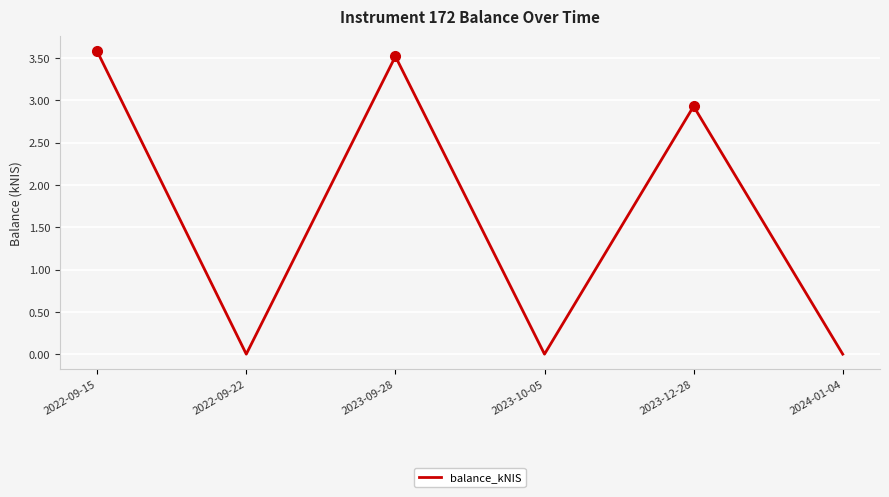

What position from the left is 2023-12-28?

5